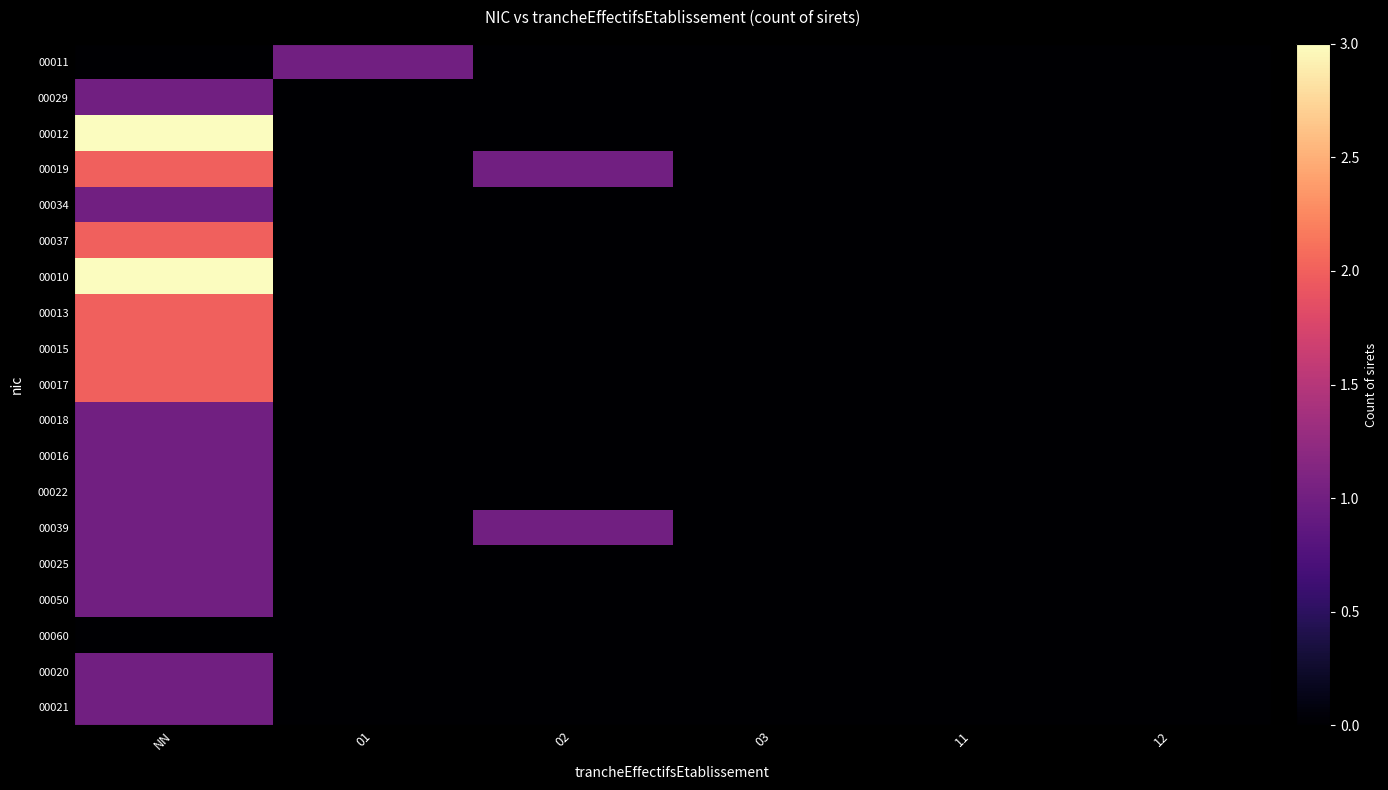

How many data points does each series have?

6